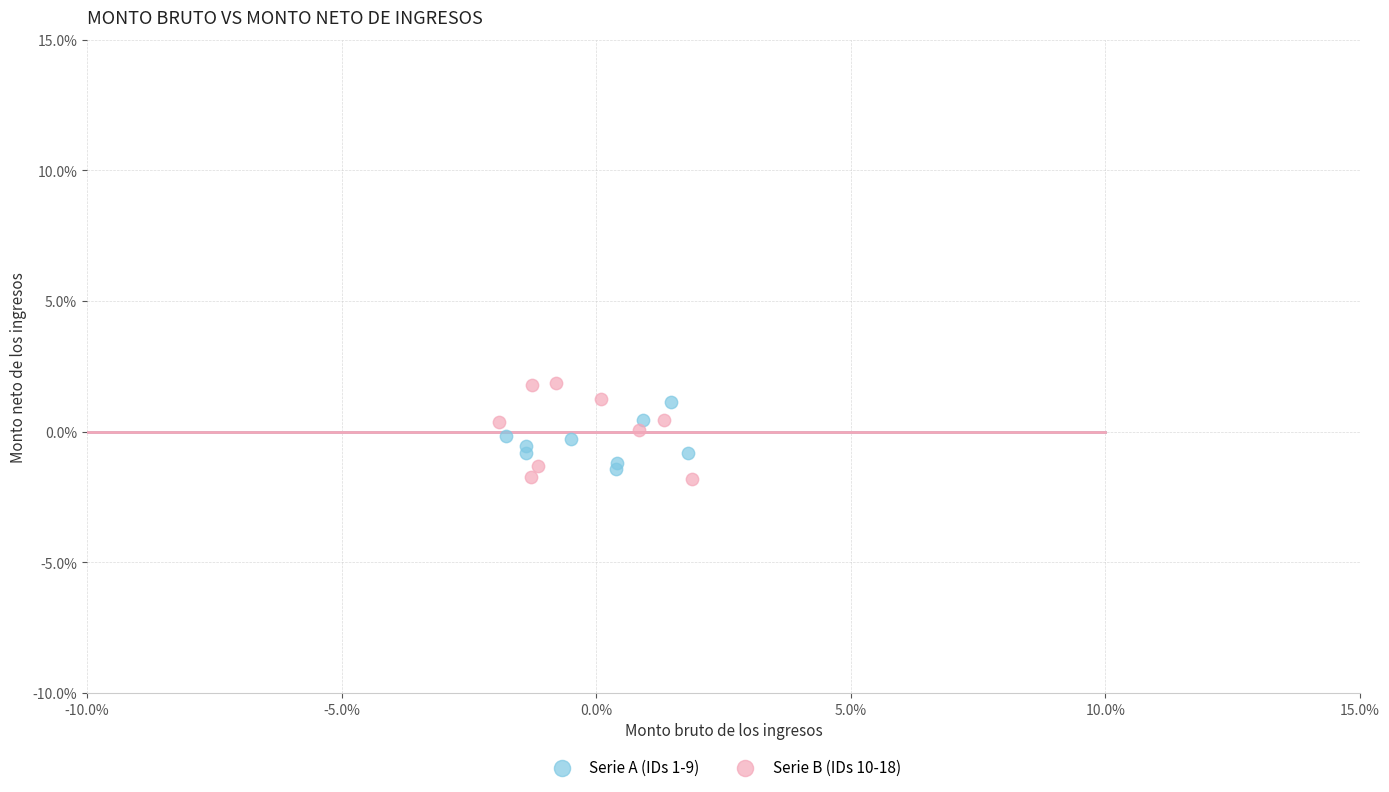

What are all the series names shown in the legend?

Serie A (IDs 1-9), Serie B (IDs 10-18)